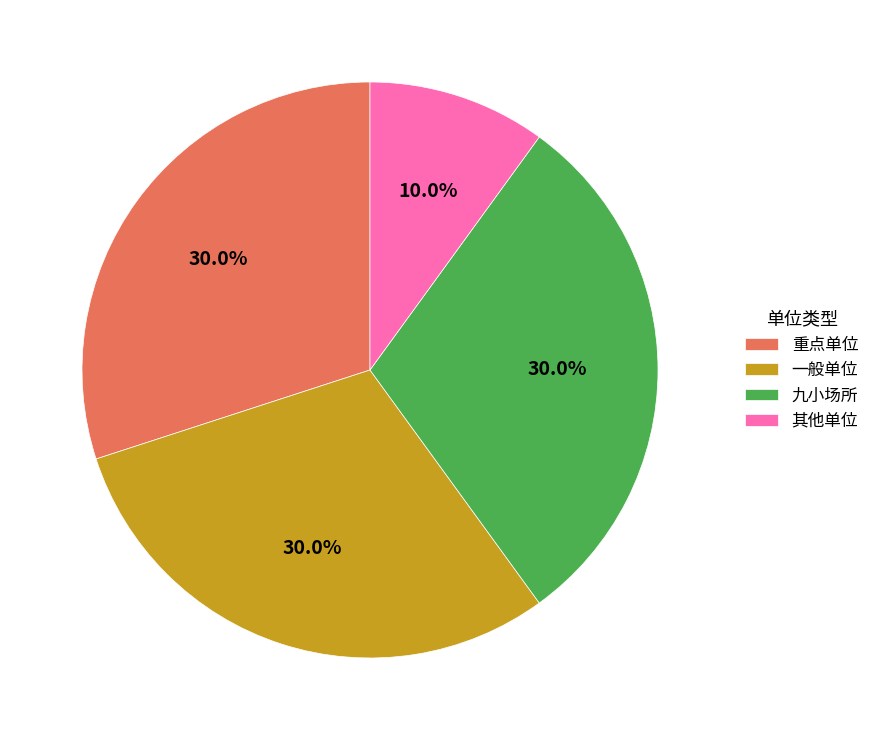

Does 其他单位 account for over 50% of the chart?

No